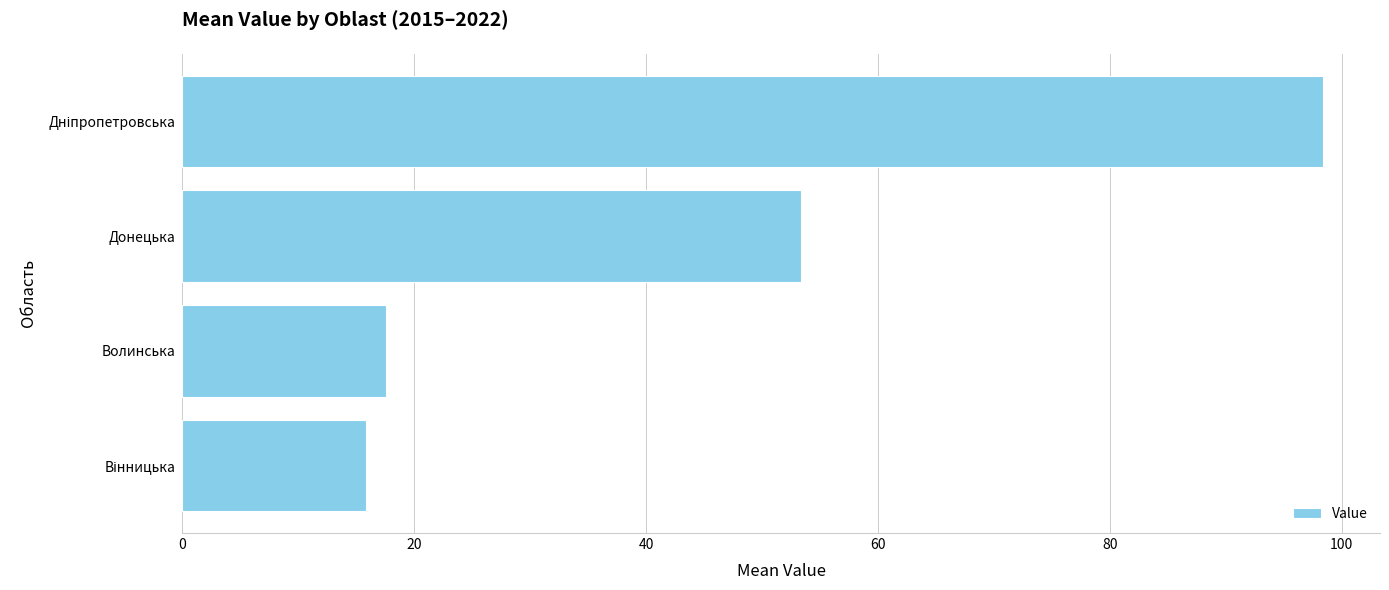

Is it true that the value at Донецька is 53.4?

True